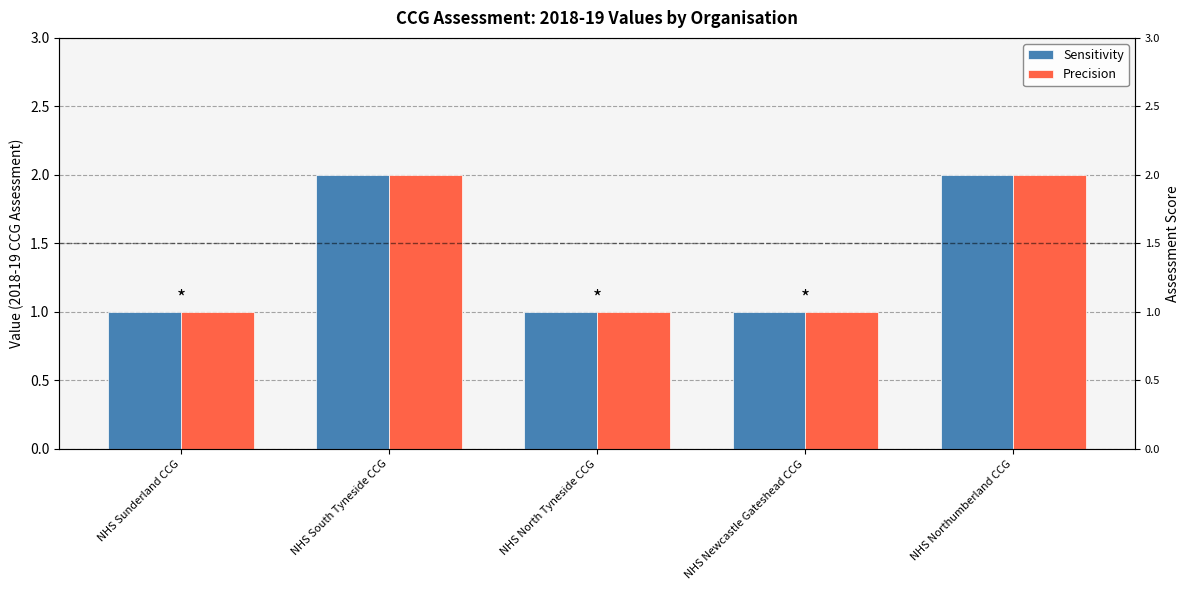

Which category has the highest value in the Sensitivity series?

NHS South Tyneside CCG